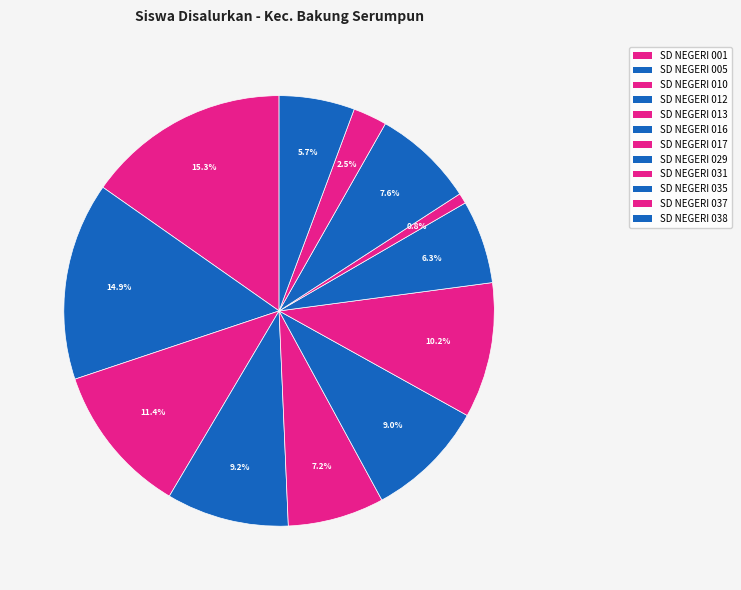

True or false: SD NEGERI 016 accounts for 18% of the total.

False